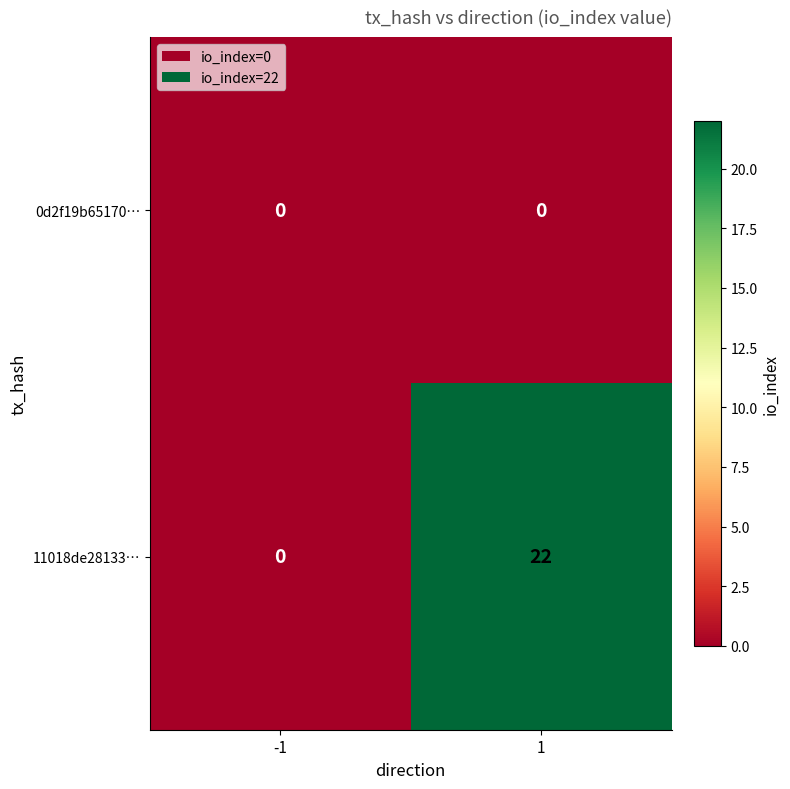

Which series has the largest range (max minus min)?

11018de28133…